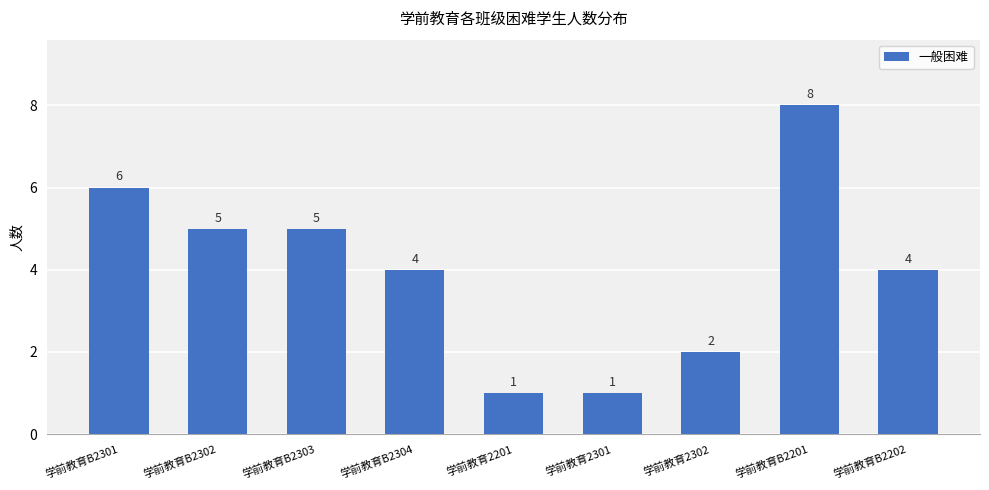

Is it true that the value at 学前教育B2303 is 5?

True